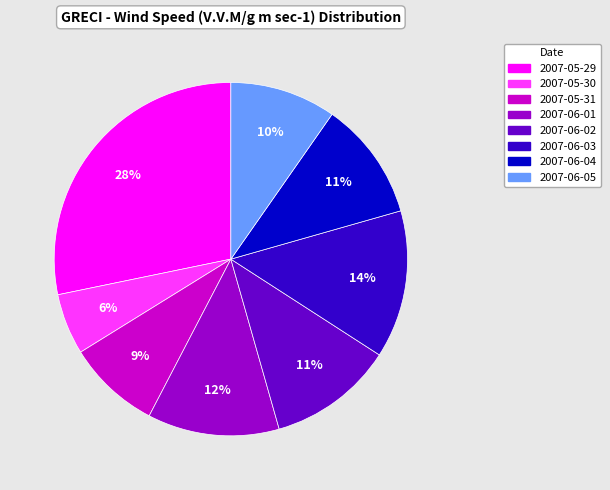

Which category has the smallest portion of the pie?

2007-05-30